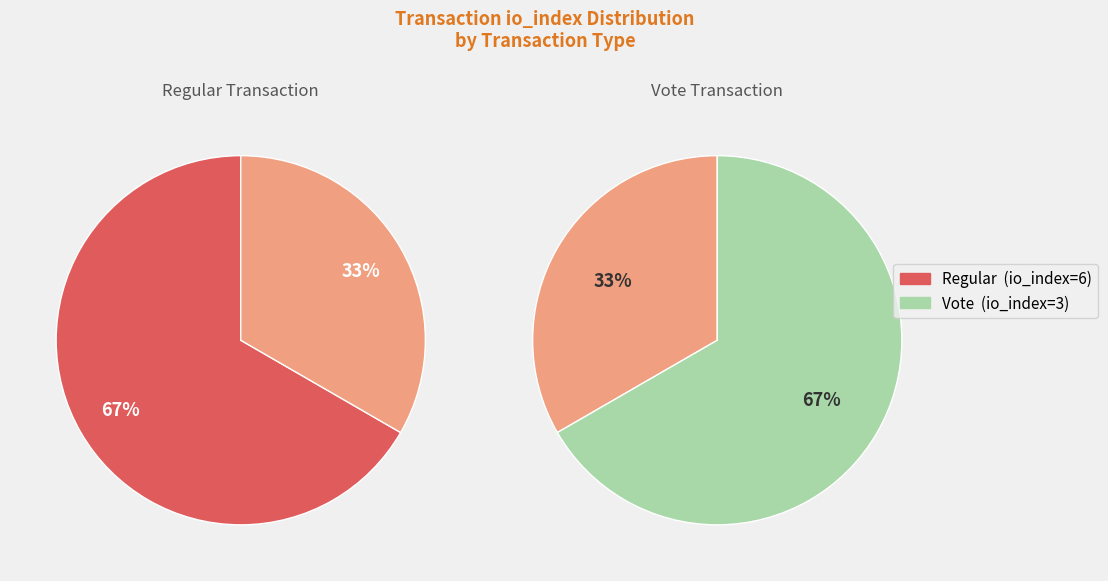

What is the change in value from Regular (io_index=6) to Vote (io_index=3)?

-3